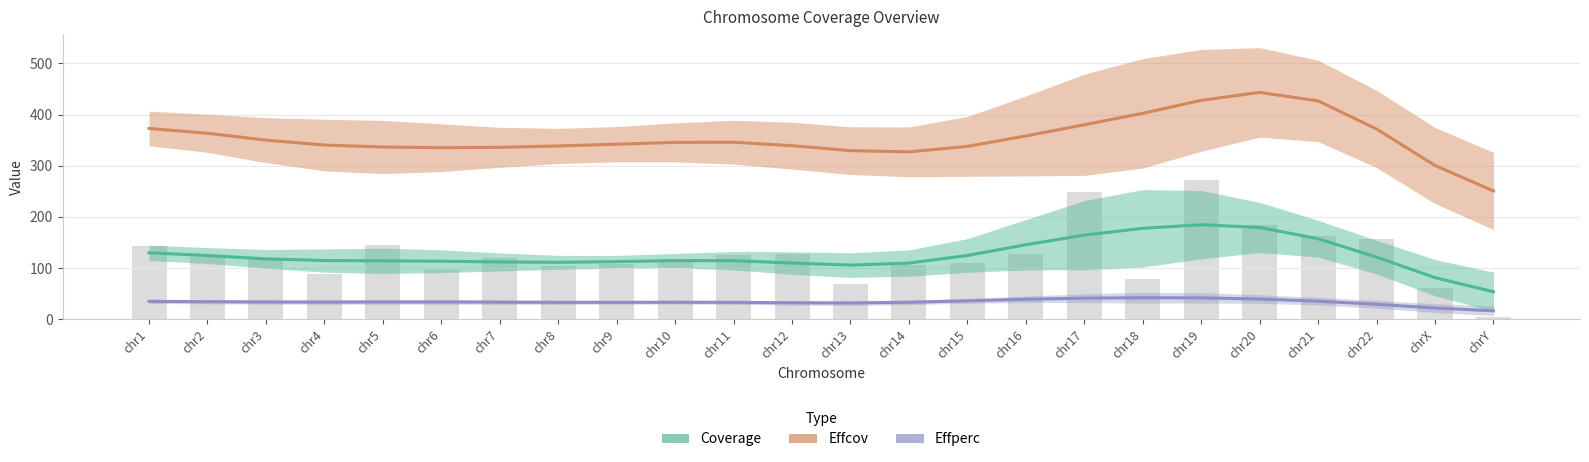

Does the chart contain stacked bars?

No